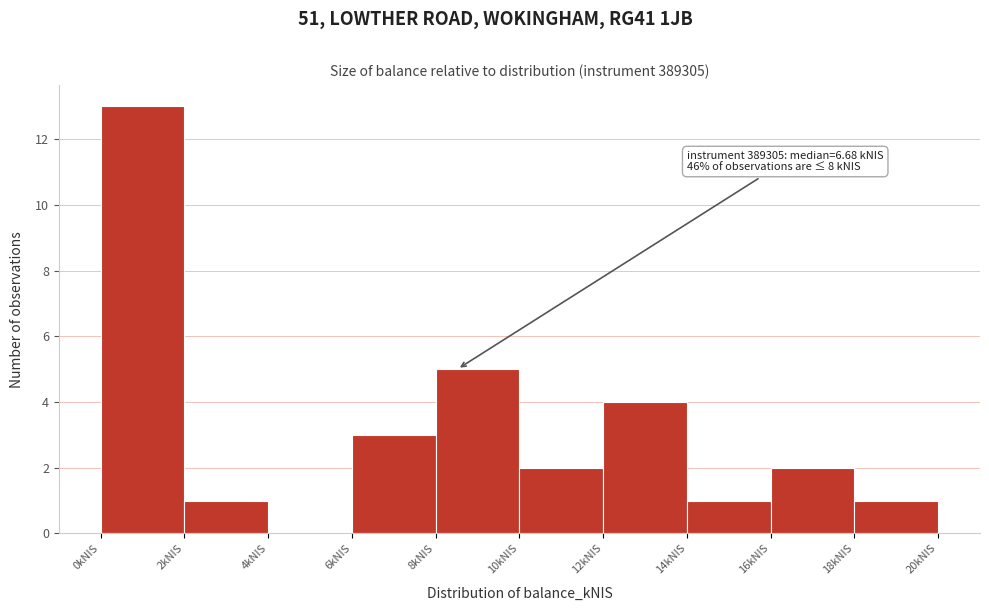

Which range on the x-axis has the tallest bar?

0 to 2